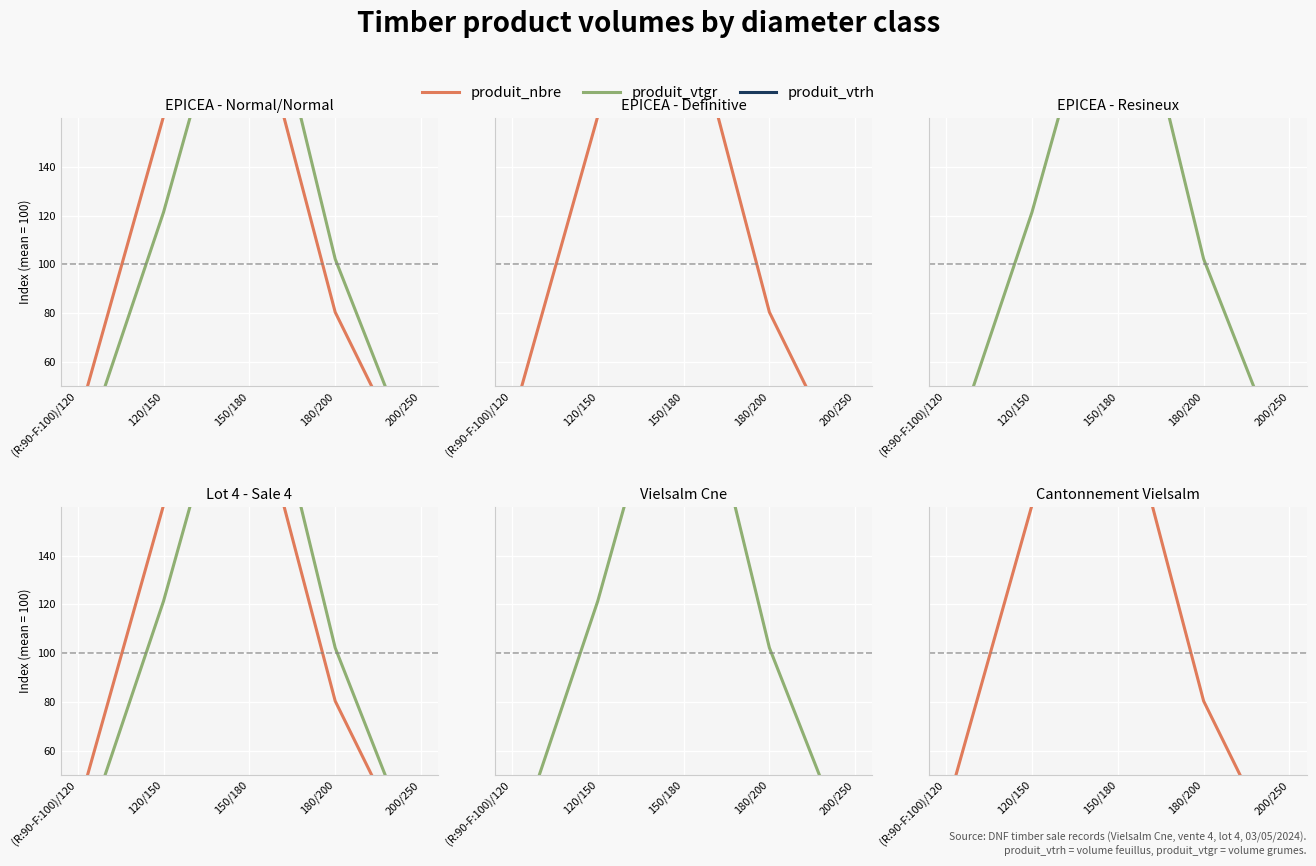

In produit_nbre, how many points are higher than both neighbors (excluding endpoints)?

1